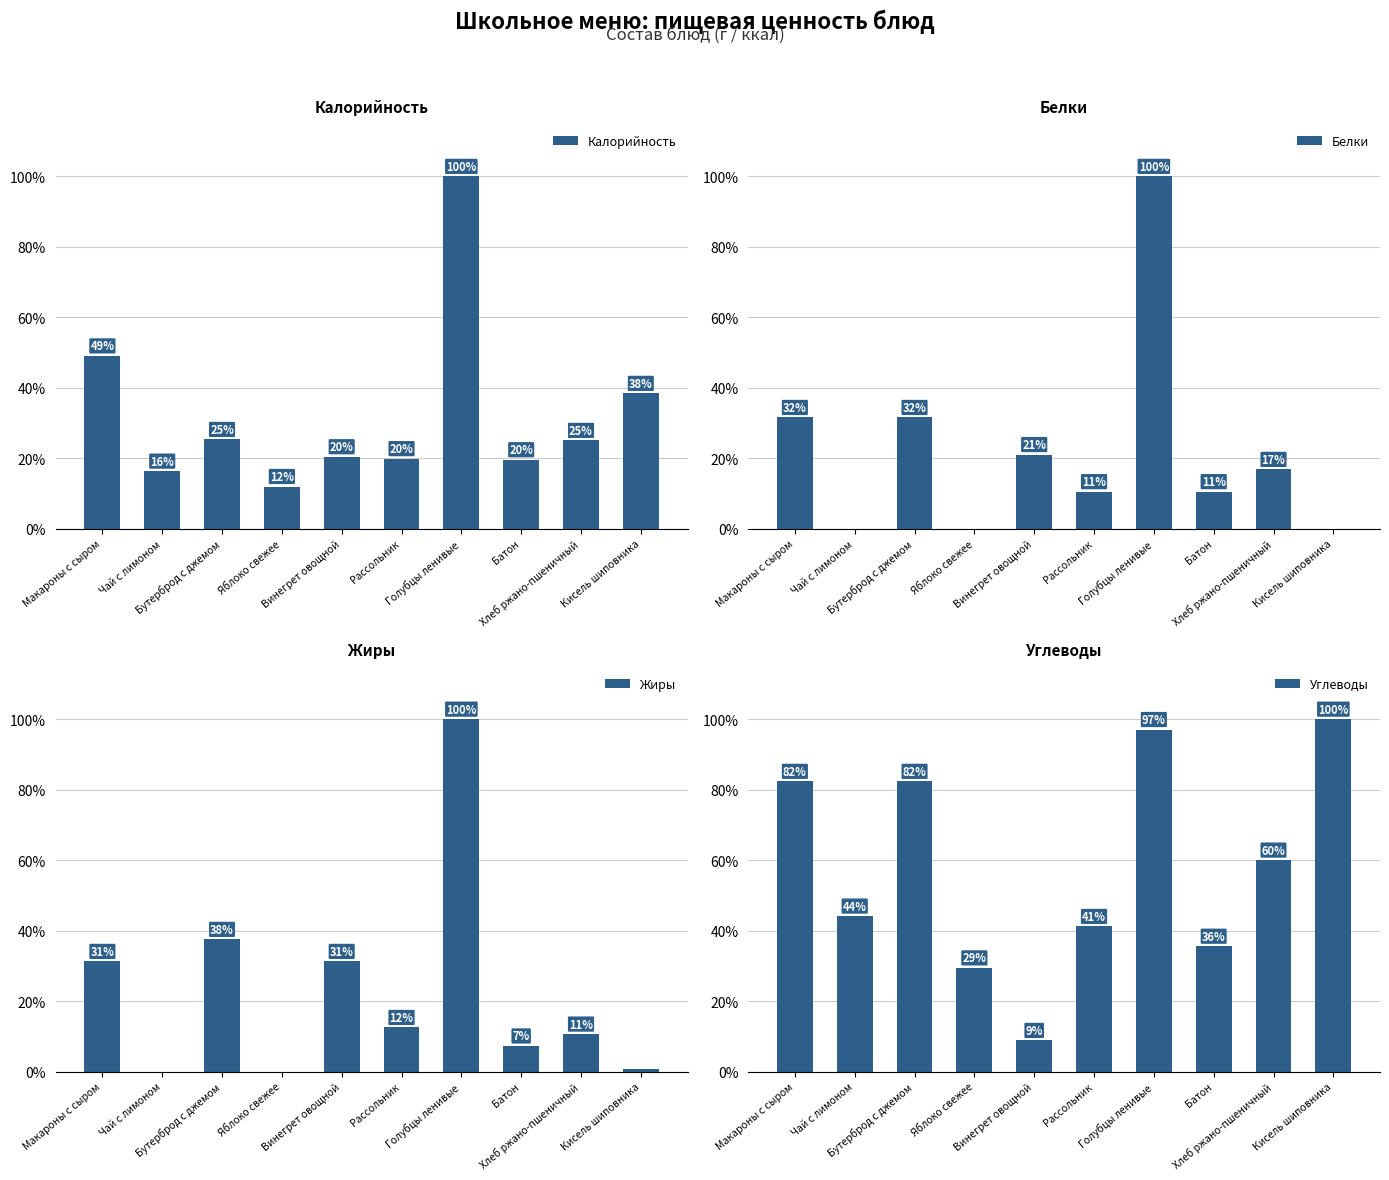

Reading left to right, what are all the values shown in this chart?

Калорийность: 49.0	16.3	25.3	12.0	20.4	19.9	100.0	19.6	25.1	38.4
Белки: 31.6	0.0	31.6	0.0	21.1	10.5	100.0	10.5	16.8	0.0
Жиры: 31.2	0.0	37.5	0.0	31.2	12.5	100.0	7.2	10.6	0.6
Углеводы: 82.4	44.1	82.4	29.4	8.8	41.2	97.1	35.6	60.0	100.0